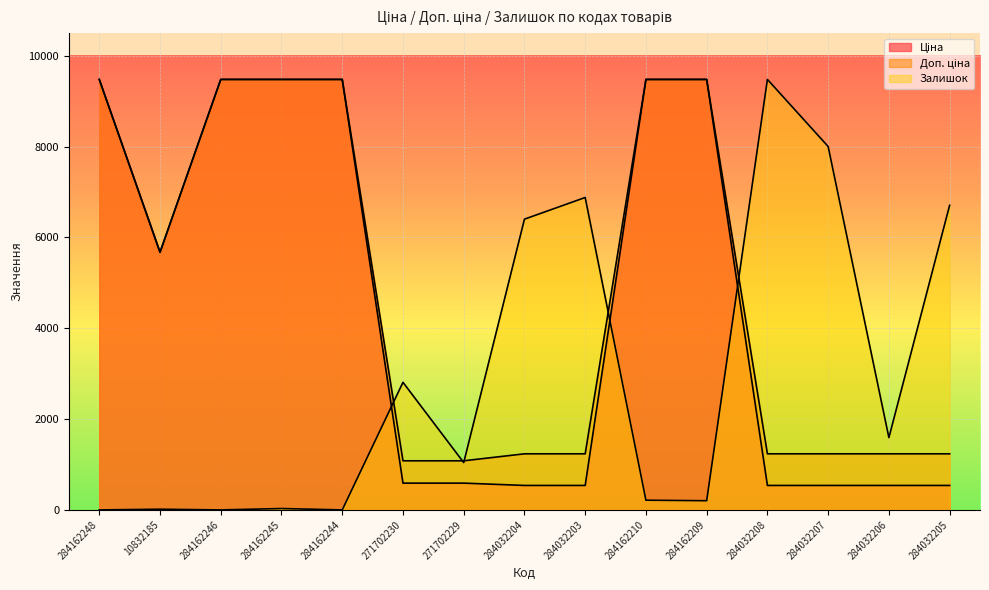

True or false: Доп. ціна and Залишок cross at least once.

True